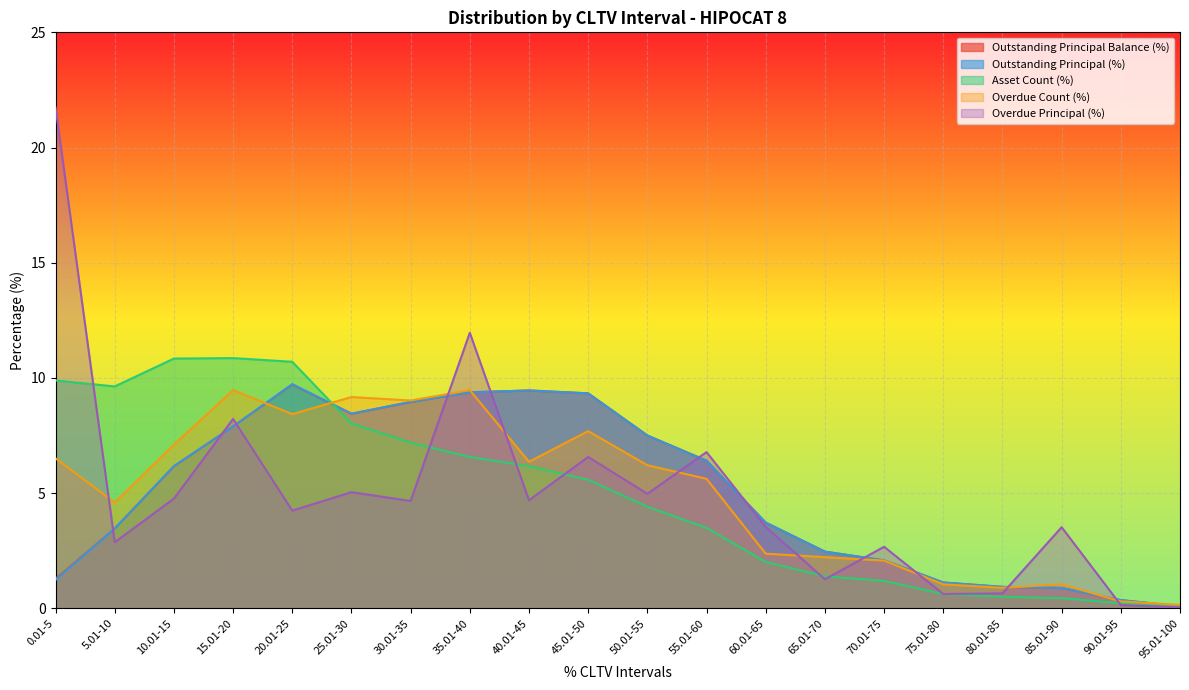

What is the sum of all Outstanding Principal Balance (%) values?

99.6